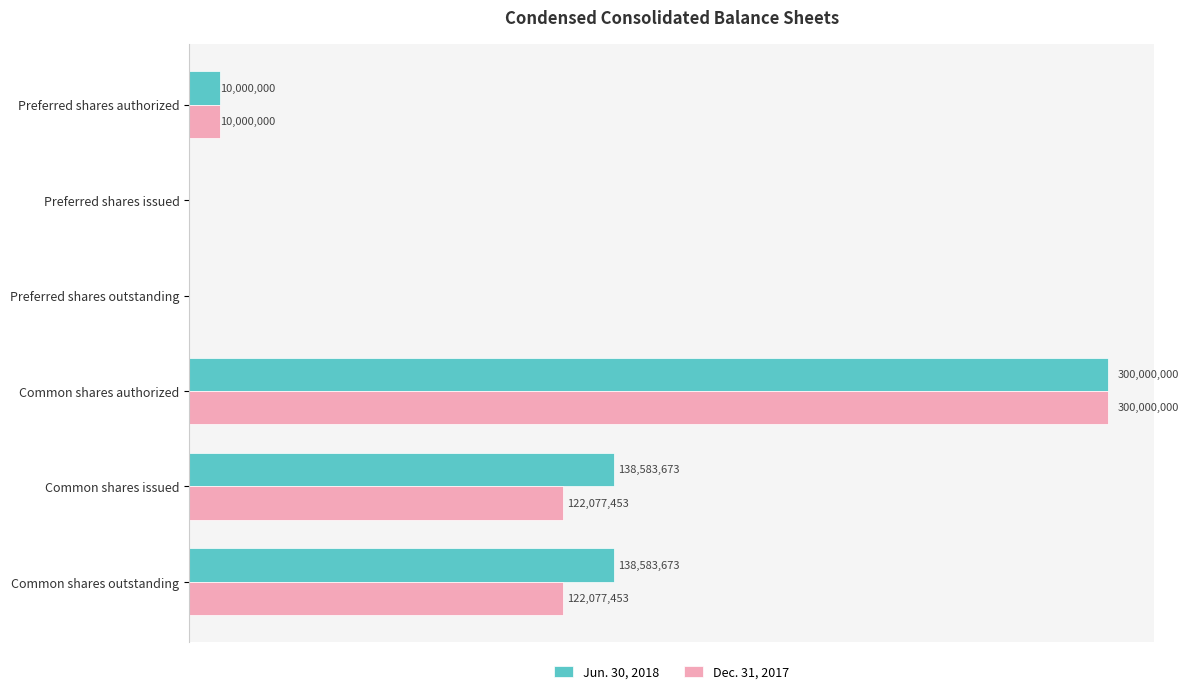

Which series has the largest total across all categories?

Jun. 30, 2018